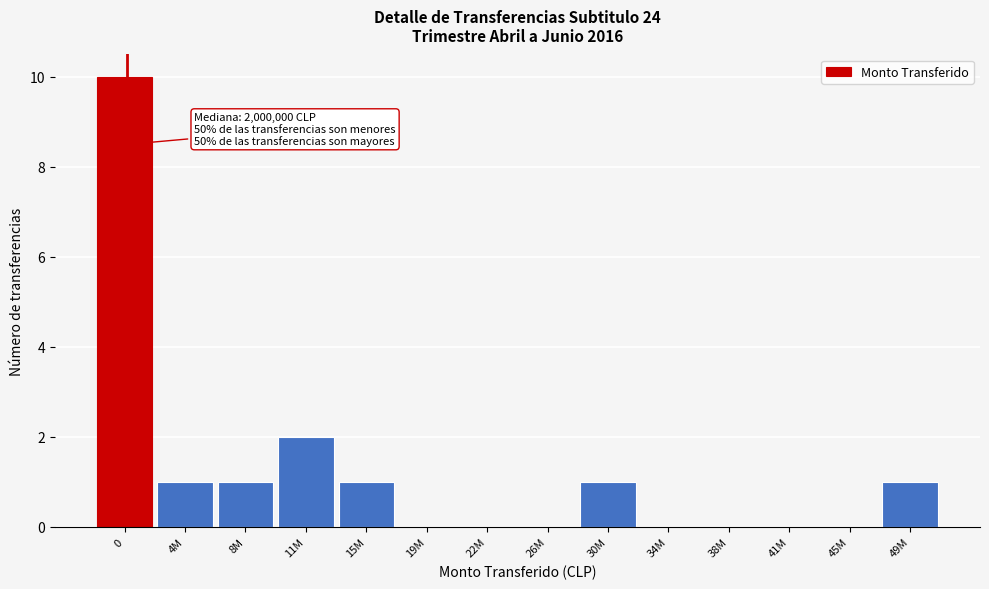

Reading left to right, what are all the values shown in this chart?

0=10	4M=1	8M=1	11M=2	15M=1	19M=0	22M=0	26M=0	30M=1	34M=0	38M=0	41M=0	45M=0	49M=1